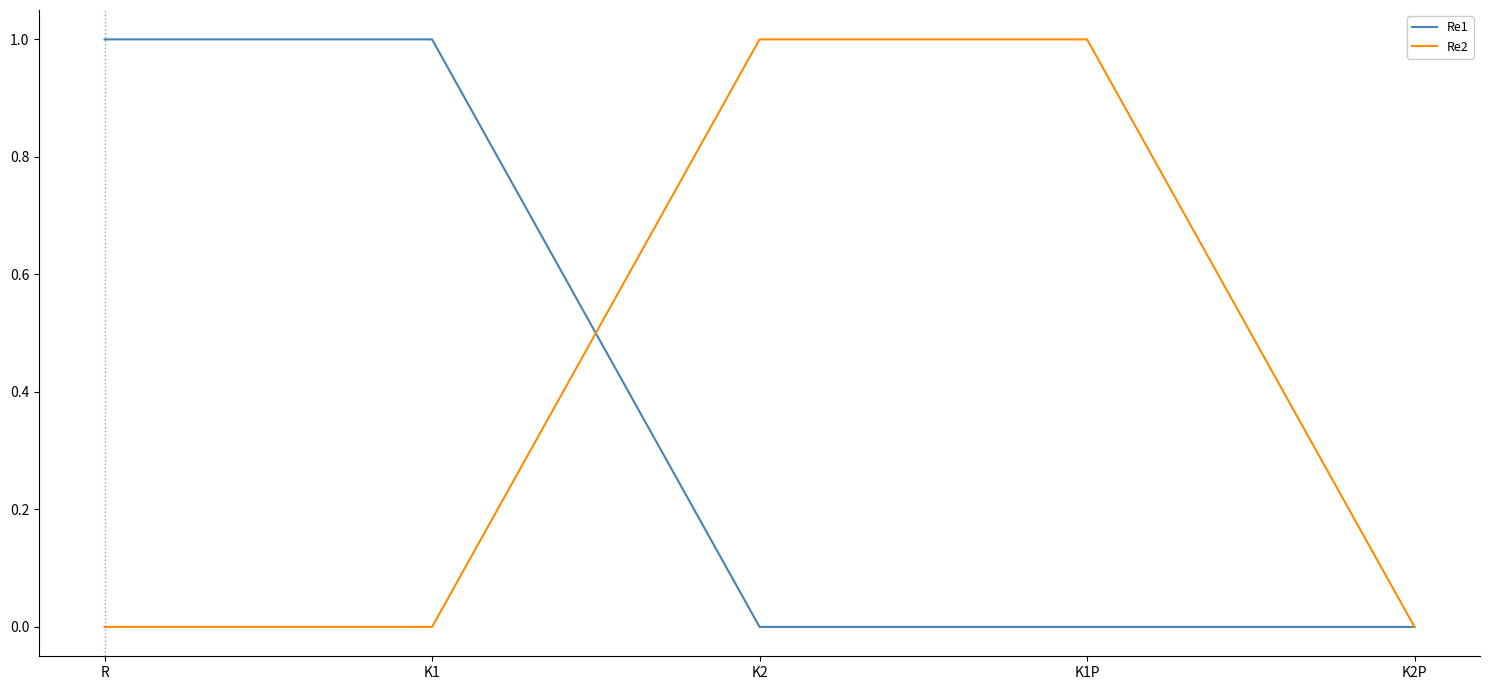

What is the total value across all series at K1P?

1